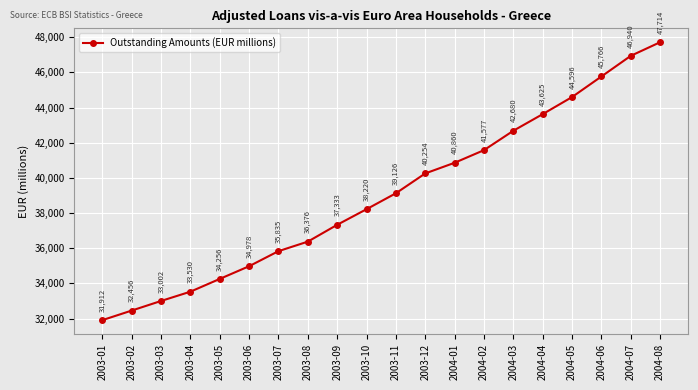

What is the value of the 10th point from the left?

38220